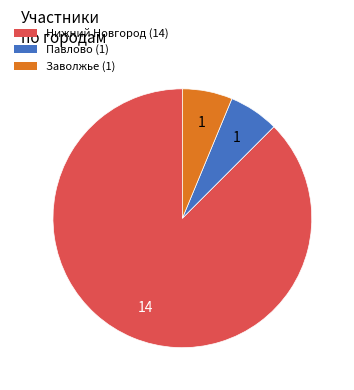

The Павлово (1) slice represents 6% of the pie. True or false?

True